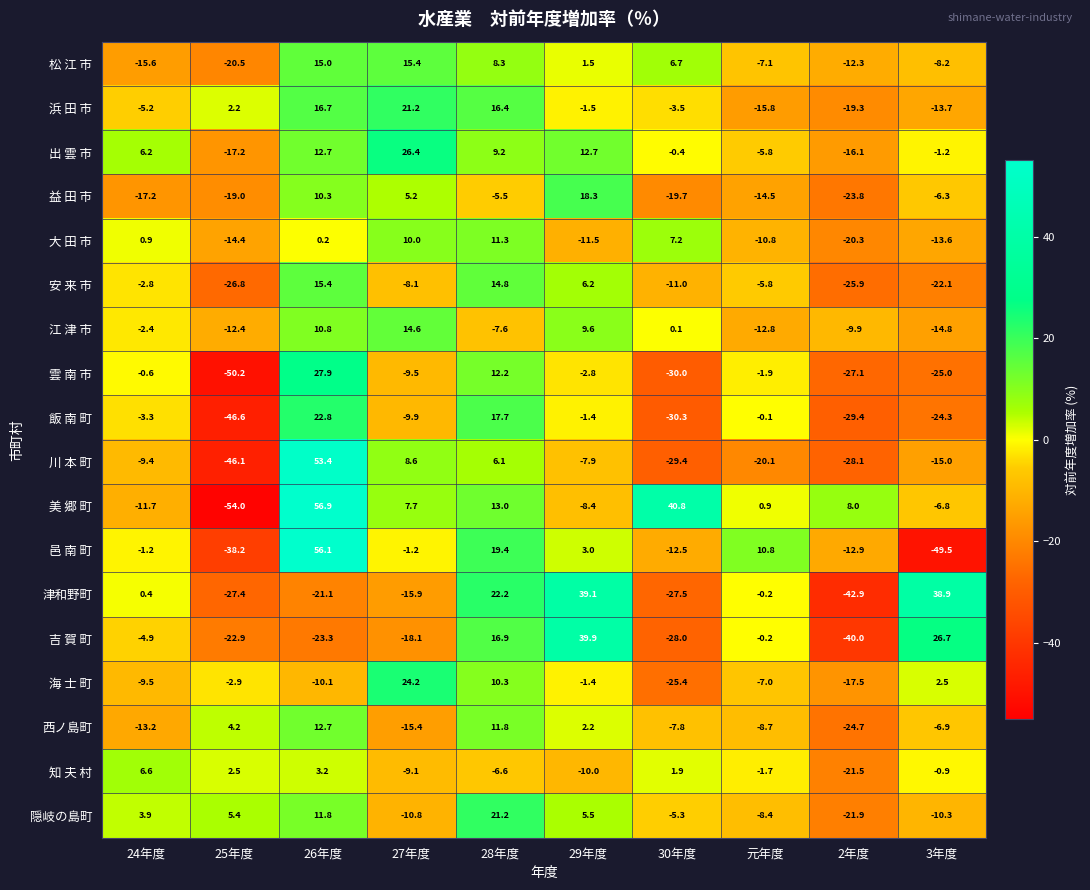

What is the difference between the 雲 南 市 values at 27年度 and 30年度?

20.5